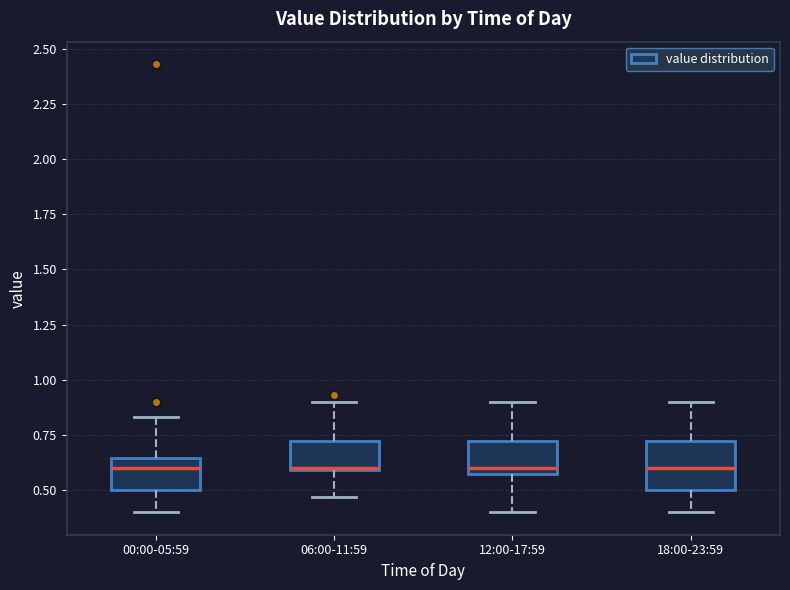

Comparing the boxes themselves (not the whiskers), which one is the tallest?

18:00-23:59